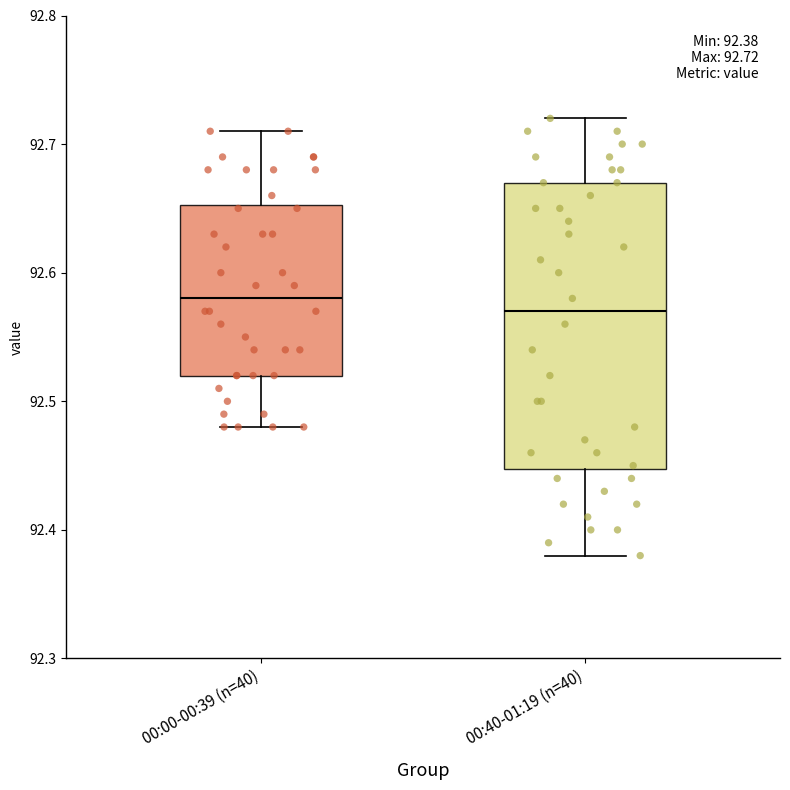

Which box is the tallest, from its lower edge to its upper edge?

00:40-01:19 (n=40)